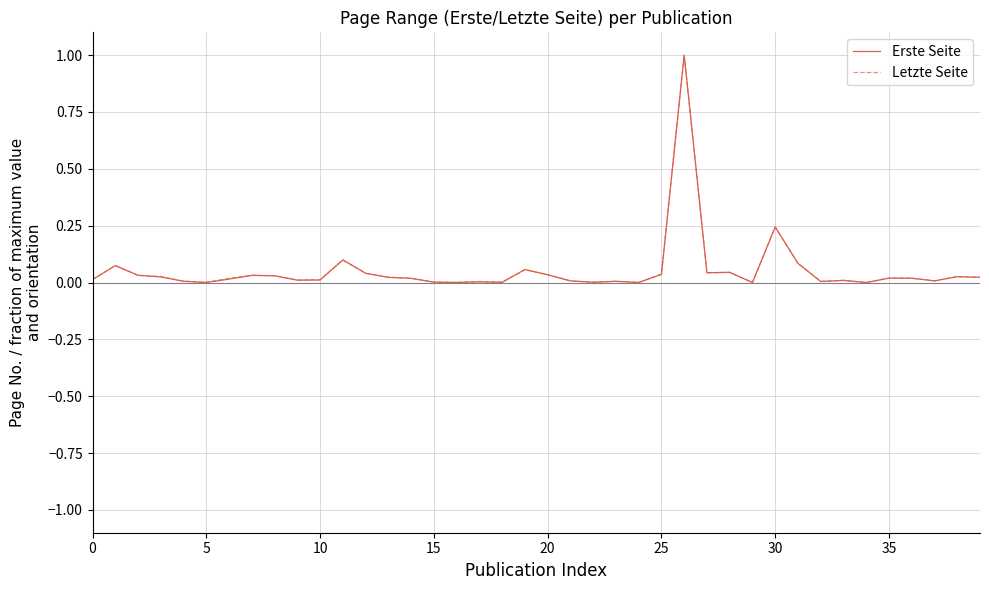

What is the greatest value displayed?

1.0